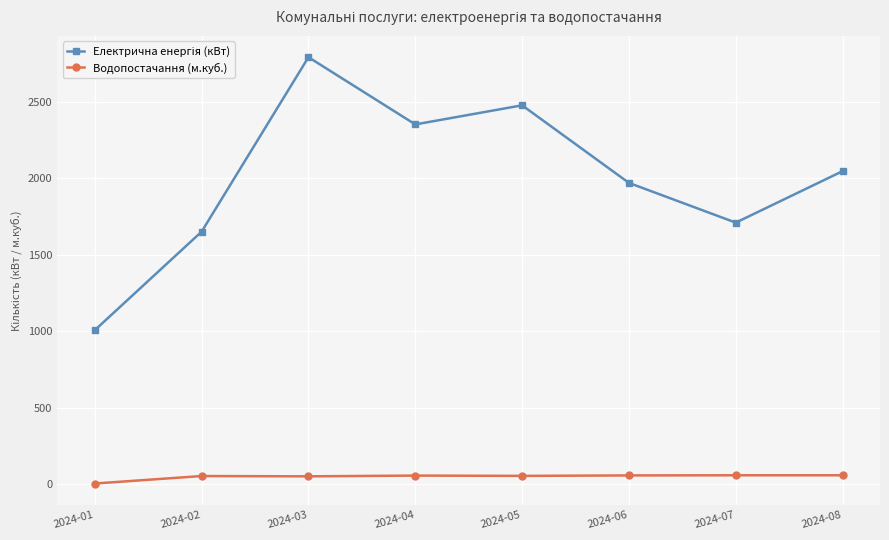

How many data points does each series have?

8